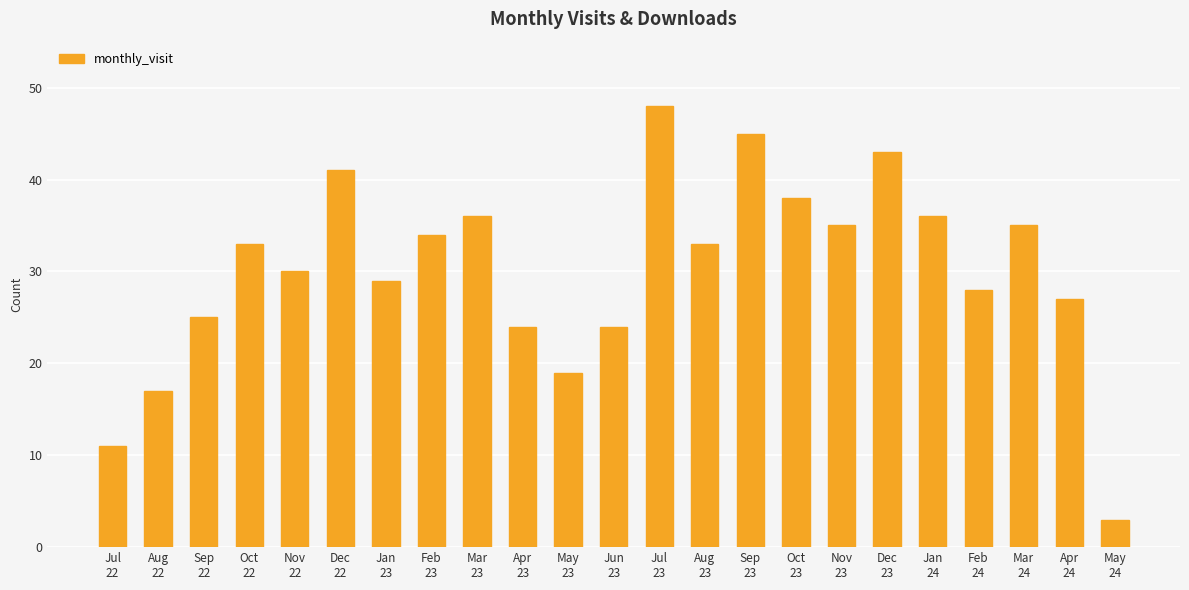

What is the average value?

30